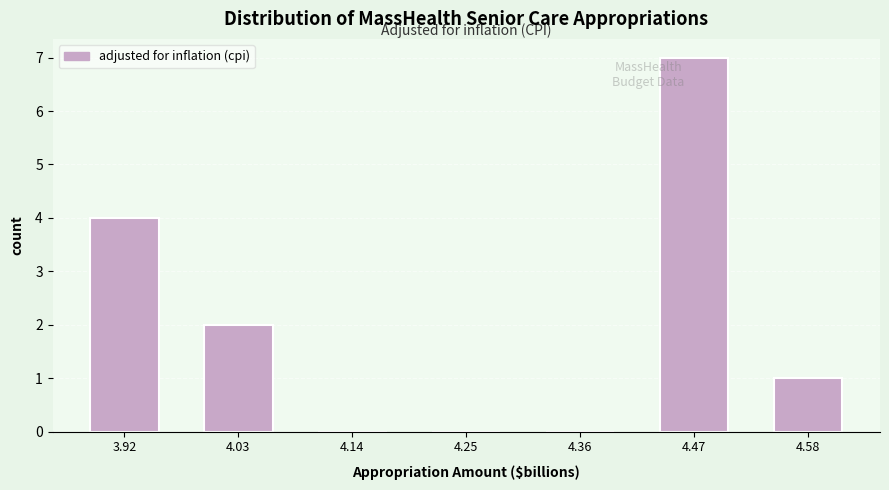

Which range on the x-axis has the tallest bar?

4.42 to 4.52